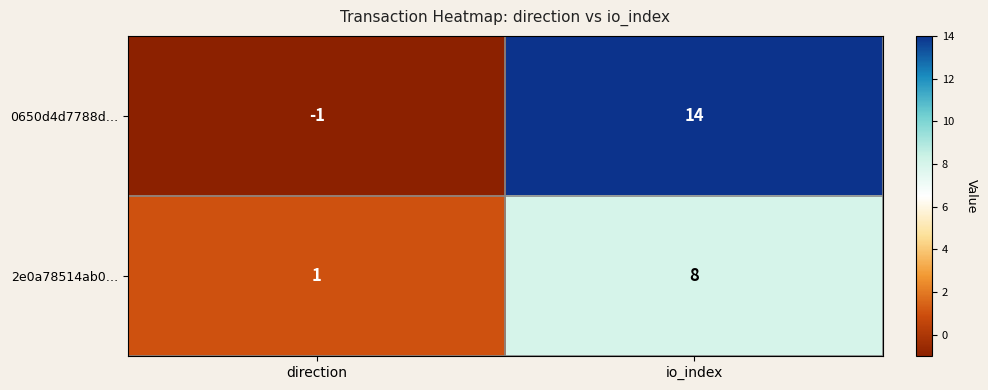

Reading left to right, transcribe all the data shown in this chart.

0650d4d7788d…: -1	14
2e0a78514ab0…: 1	8